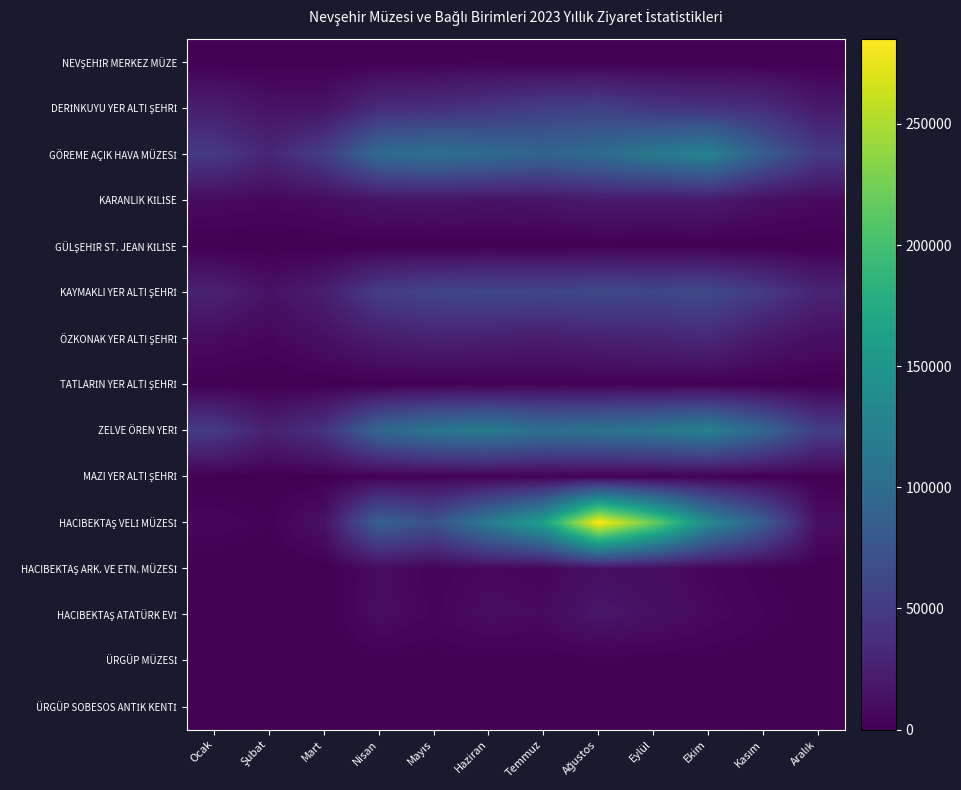

At which category is the sum across all series the highest?

Ağustos